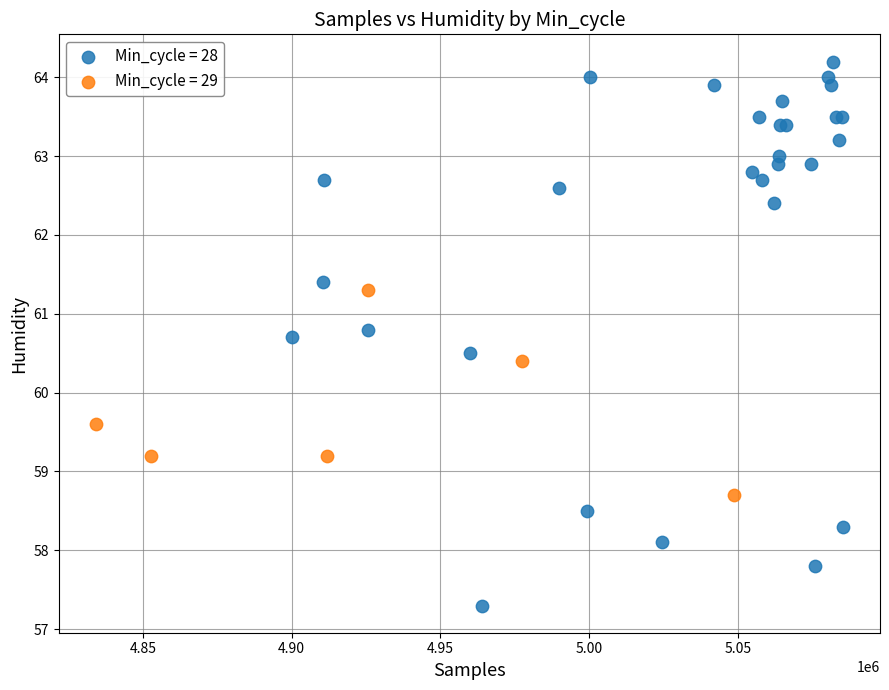

Which series contains the lowest Y value?

Min_cycle = 28